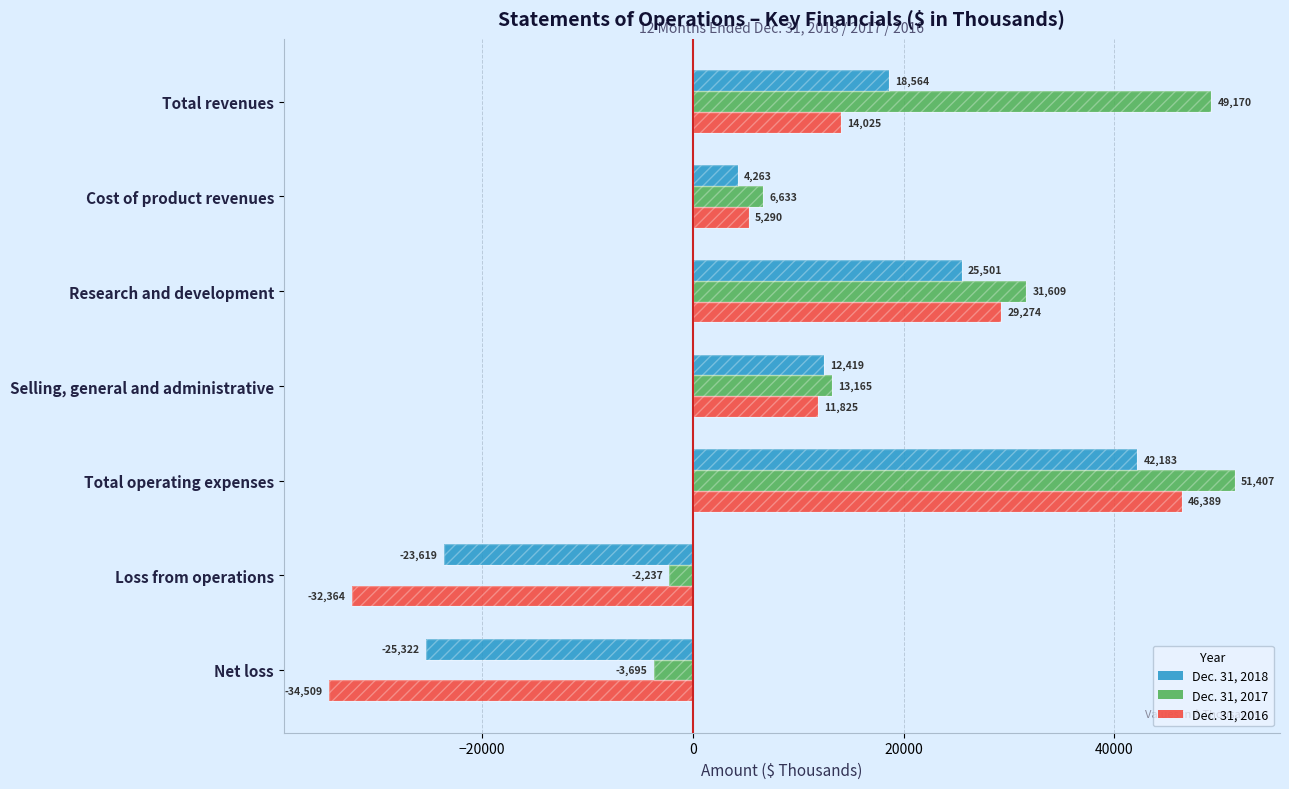

What is the difference between the highest and lowest values at Research and development?

6108